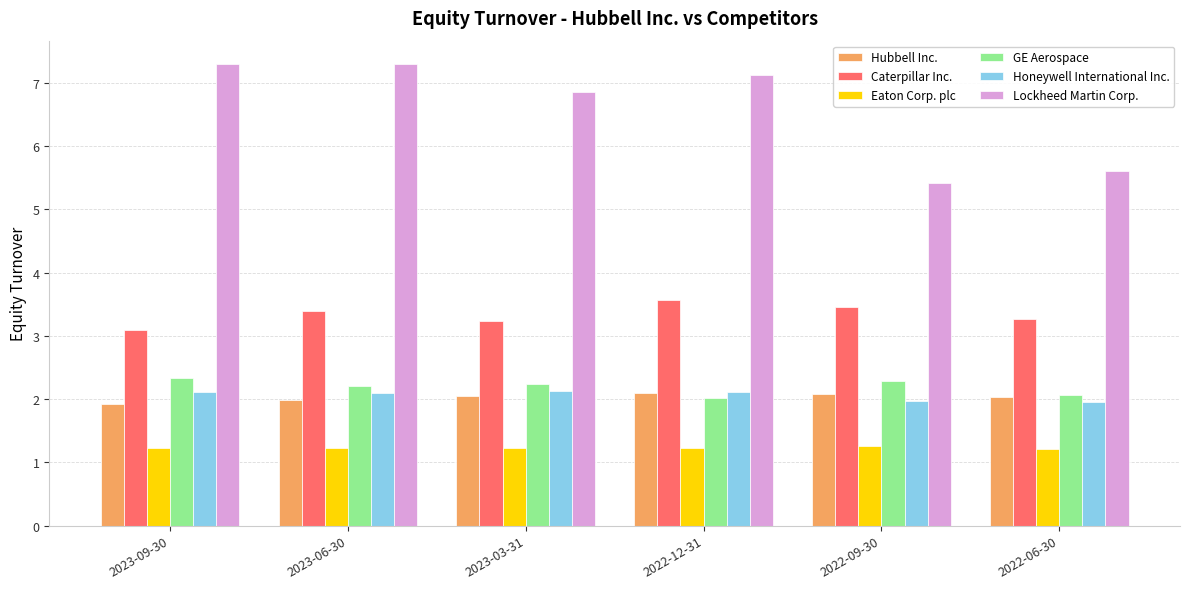

Which series has the largest total across all categories?

Lockheed Martin Corp.